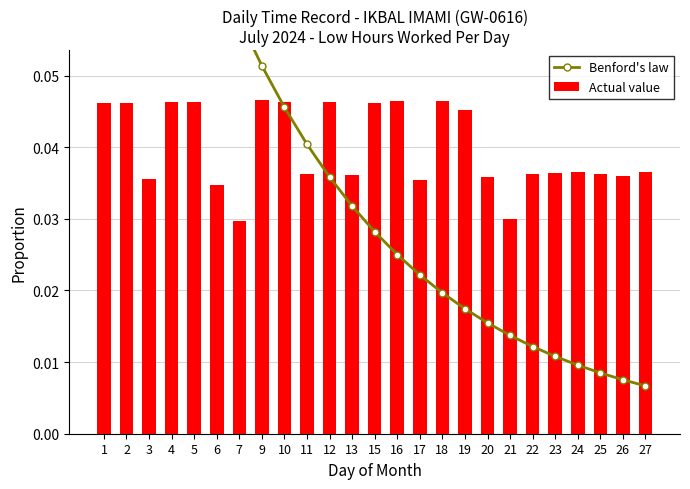

Which series changed the most between 2 and 9?

Benford's law